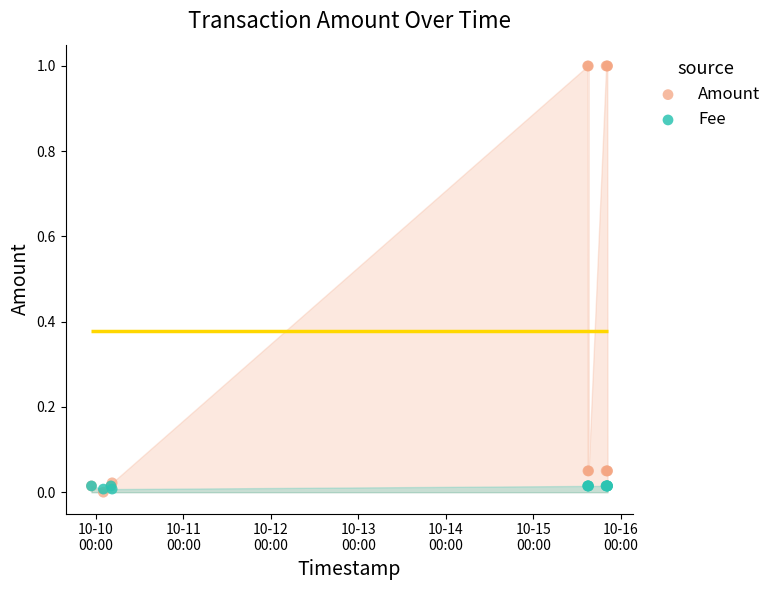

At how many categories does at least one series exceed 0?

14